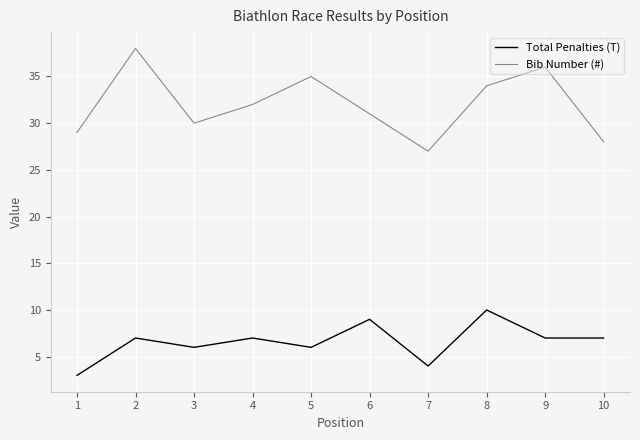

Does the chart have visible grid lines?

Yes